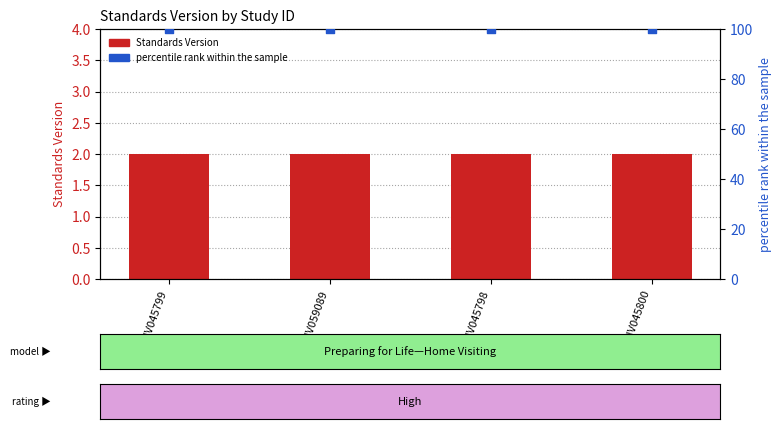

Which series reaches the maximum Y coordinate?

percentile rank within the sample